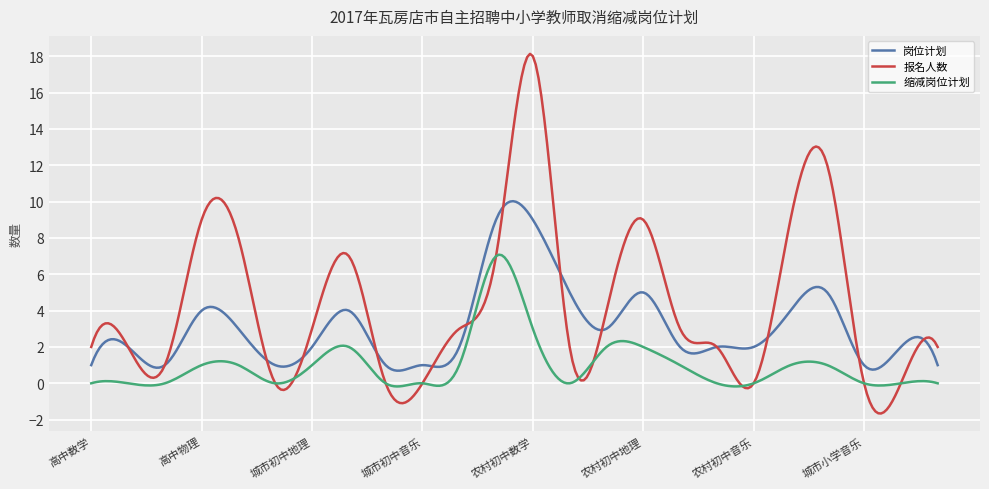

True or false: 缩减岗位计划 and 报名人数 cross at least once.

True